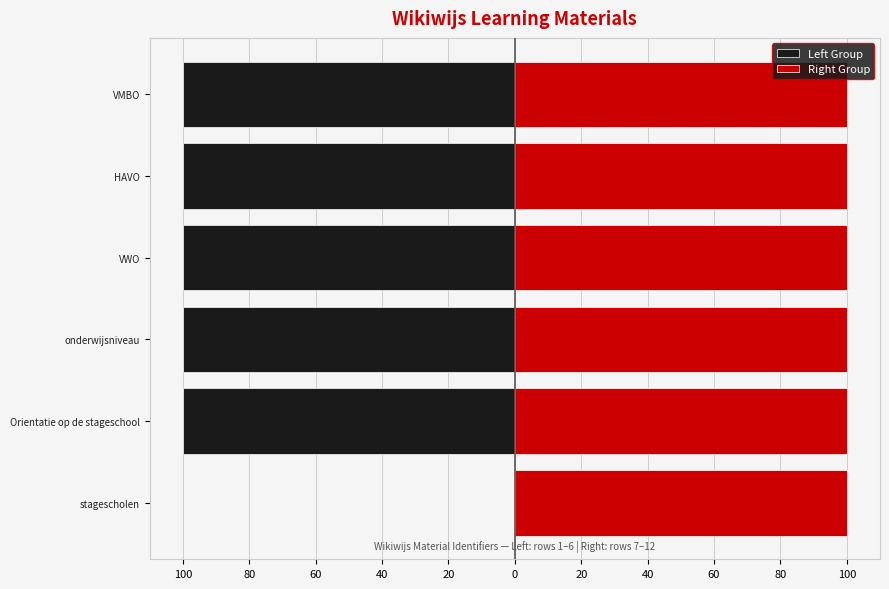

Count the number of categories in the chart.

6